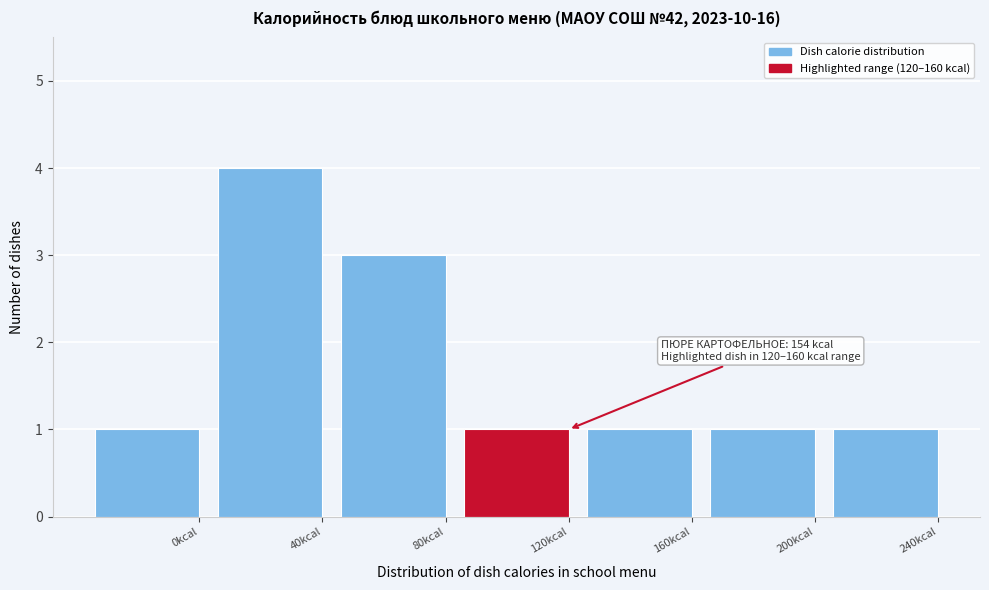

Reading left to right, what are all the values shown in this chart?

1	4	3	1	1	1	1